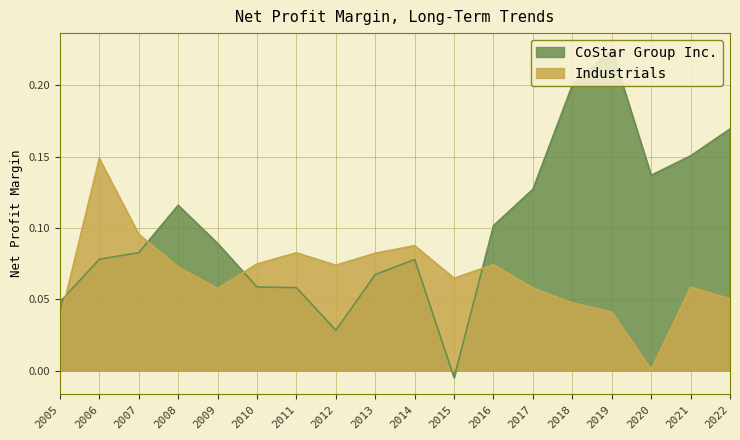

What are all the series names shown in the legend?

CoStar Group Inc., Industrials